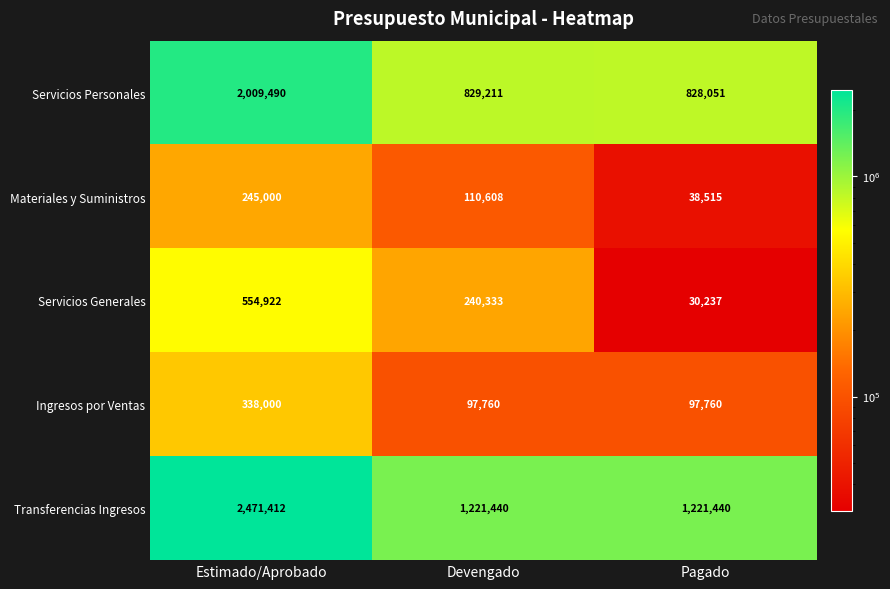

Count the Servicios Generales values in the range 30237 to 554922.

3